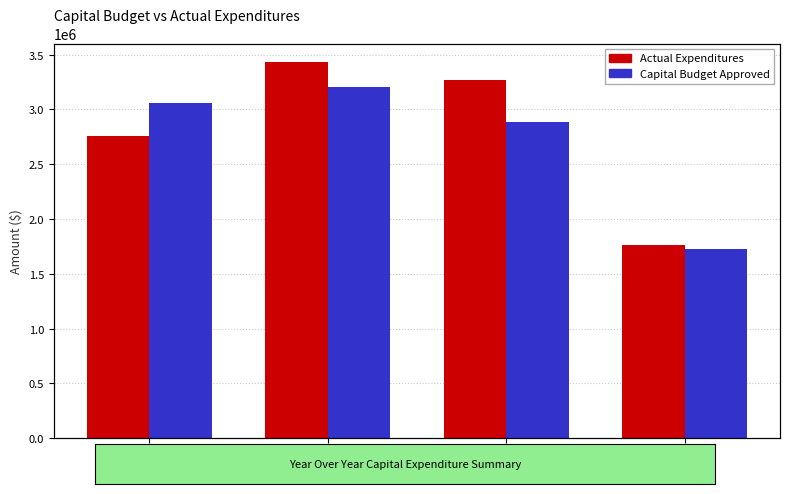

Reading right to left, list all the values displayed in this chart.

Actual Expenditures: 1761064.2	3266387.2	3429419.6	2759869.4
Capital Budget Approved: 1730000.0	2884000.0	3200000.0	3058000.0